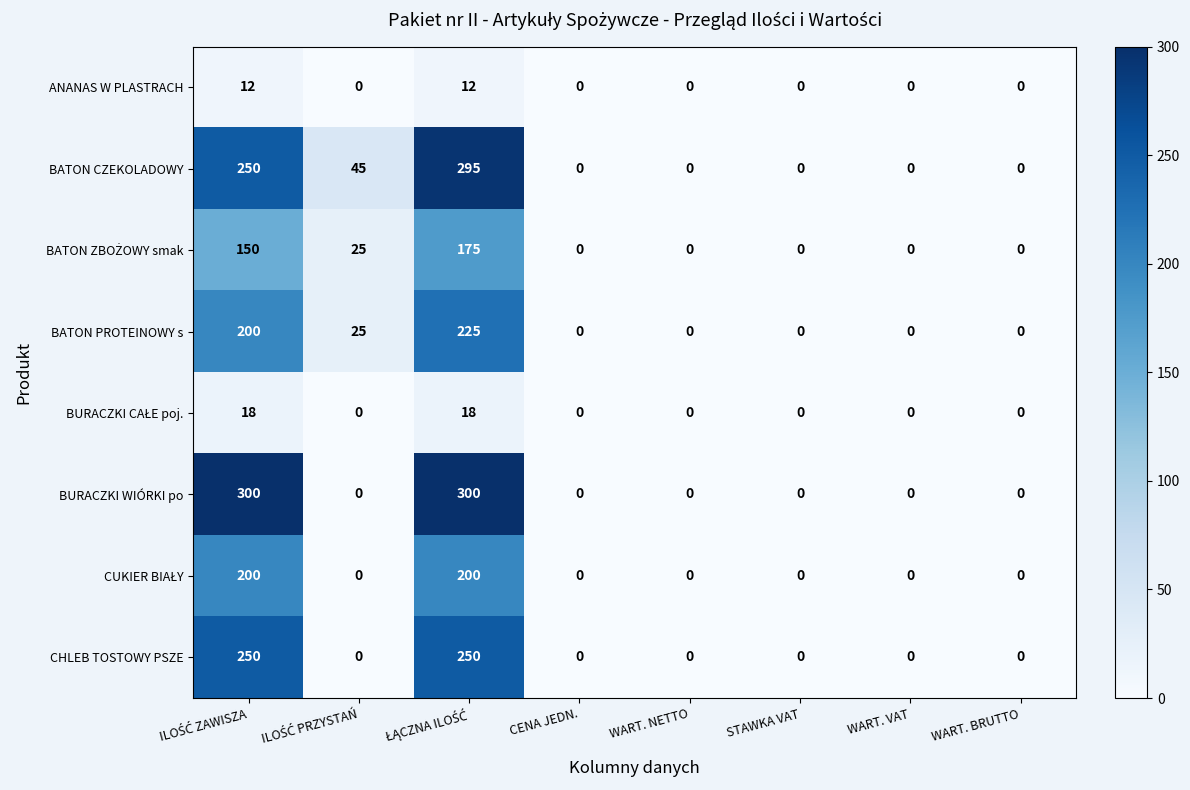

What is the difference between the maximum and minimum values in the BURACZKI WIÓRKI po series?

300